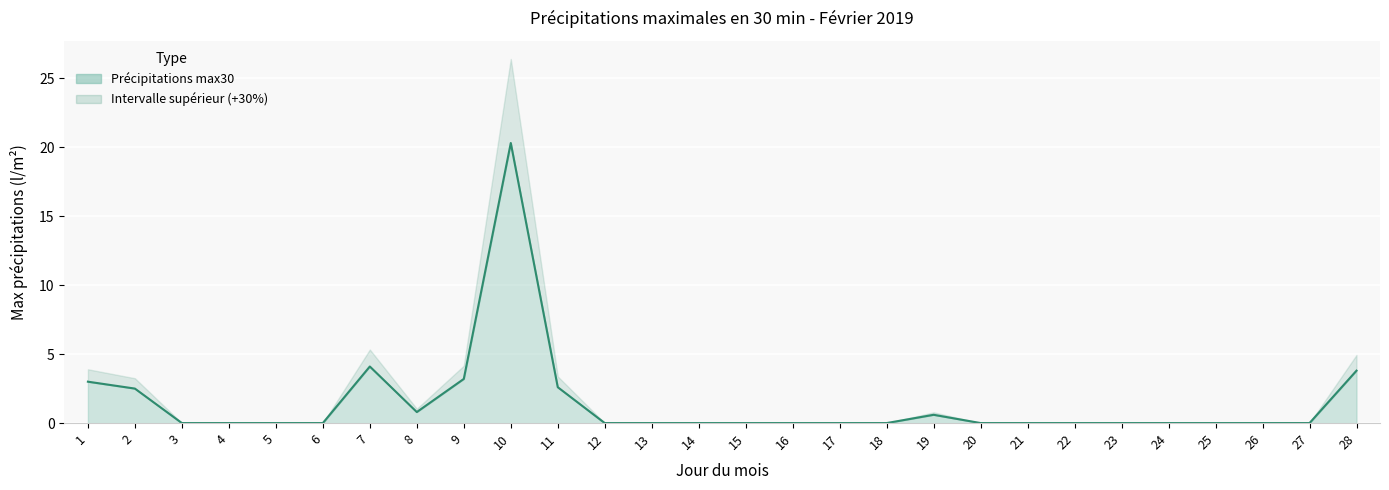

Reading right to left, extract all data points from this chart.

3.8	0.0	0.0	0.0	0.0	0.0	0.0	0.0	0.0	0.6	0.0	0.0	0.0	0.0	0.0	0.0	0.0	2.6	20.3	3.2	0.8	4.1	0.0	0.0	0.0	0.0	2.5	3.0